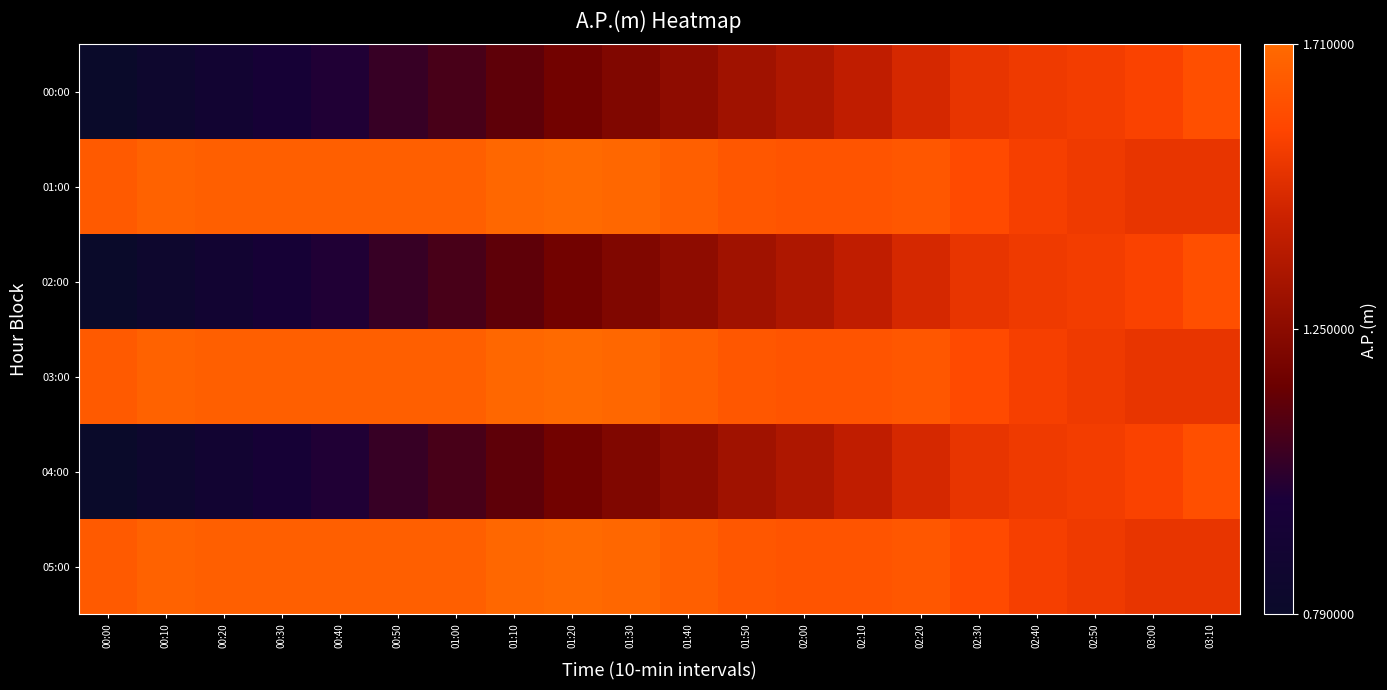

Reading left to right, transcribe all the data shown in this chart.

00:00: 00:00=0.8	00:10=0.8	00:20=0.9	00:30=0.9	00:40=1.0	00:50=1.0	01:00=1.1	01:10=1.1	01:20=1.2	01:30=1.2	01:40=1.3	01:50=1.3	02:00=1.4	02:10=1.4	02:20=1.5	02:30=1.5	02:40=1.5	02:50=1.5	03:00=1.6	03:10=1.6
01:00: 00:00=1.6	00:10=1.7	00:20=1.7	00:30=1.7	00:40=1.7	00:50=1.7	01:00=1.7	01:10=1.7	01:20=1.7	01:30=1.7	01:40=1.7	01:50=1.6	02:00=1.6	02:10=1.6	02:20=1.6	02:30=1.6	02:40=1.6	02:50=1.5	03:00=1.5	03:10=1.5
02:00: 00:00=0.8	00:10=0.8	00:20=0.9	00:30=0.9	00:40=1.0	00:50=1.0	01:00=1.1	01:10=1.1	01:20=1.2	01:30=1.2	01:40=1.3	01:50=1.3	02:00=1.4	02:10=1.4	02:20=1.5	02:30=1.5	02:40=1.5	02:50=1.5	03:00=1.6	03:10=1.6
03:00: 00:00=1.6	00:10=1.7	00:20=1.7	00:30=1.7	00:40=1.7	00:50=1.7	01:00=1.7	01:10=1.7	01:20=1.7	01:30=1.7	01:40=1.7	01:50=1.6	02:00=1.6	02:10=1.6	02:20=1.6	02:30=1.6	02:40=1.6	02:50=1.5	03:00=1.5	03:10=1.5
04:00: 00:00=0.8	00:10=0.8	00:20=0.9	00:30=0.9	00:40=1.0	00:50=1.0	01:00=1.1	01:10=1.1	01:20=1.2	01:30=1.2	01:40=1.3	01:50=1.3	02:00=1.4	02:10=1.4	02:20=1.5	02:30=1.5	02:40=1.5	02:50=1.5	03:00=1.6	03:10=1.6
05:00: 00:00=1.6	00:10=1.7	00:20=1.7	00:30=1.7	00:40=1.7	00:50=1.7	01:00=1.7	01:10=1.7	01:20=1.7	01:30=1.7	01:40=1.7	01:50=1.6	02:00=1.6	02:10=1.6	02:20=1.6	02:30=1.6	02:40=1.6	02:50=1.5	03:00=1.5	03:10=1.5